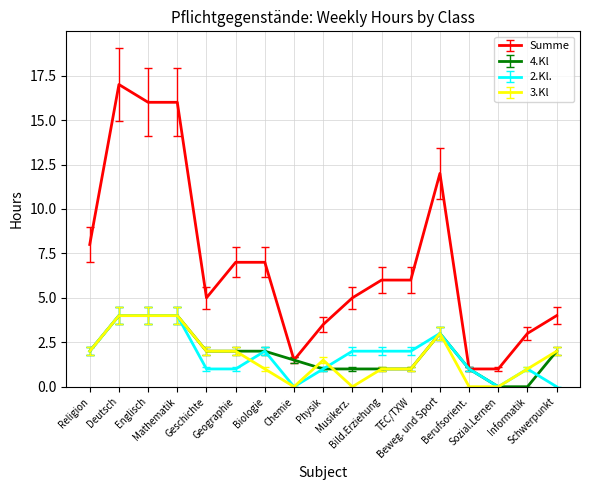

What is the average value of the Summe series?

7.0